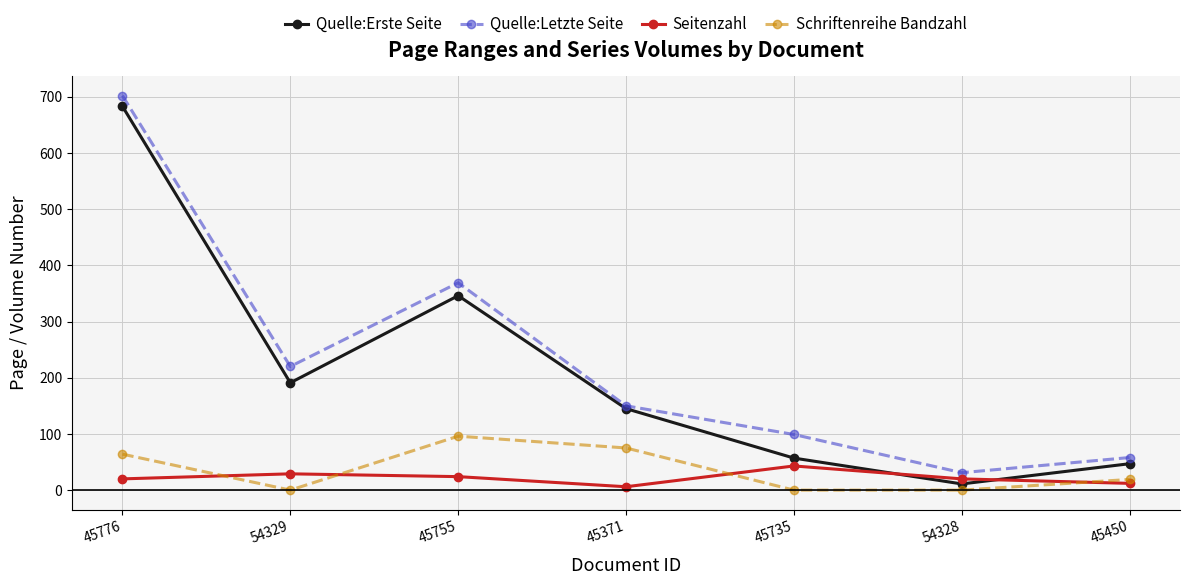

Reading left to right, what are all the values shown in this chart?

Quelle:Erste Seite: 45776=683	54329=191	45755=346	45371=145	45735=57	54328=11	45450=47
Quelle:Letzte Seite: 45776=702	54329=220	45755=369	45371=150	45735=99	54328=31	45450=58
Seitenzahl: 45776=20	54329=29	45755=24	45371=6	45735=43	54328=20	45450=12
Schriftenreihe Bandzahl: 45776=64	54329=0	45755=96	45371=75	45735=0	54328=0	45450=19